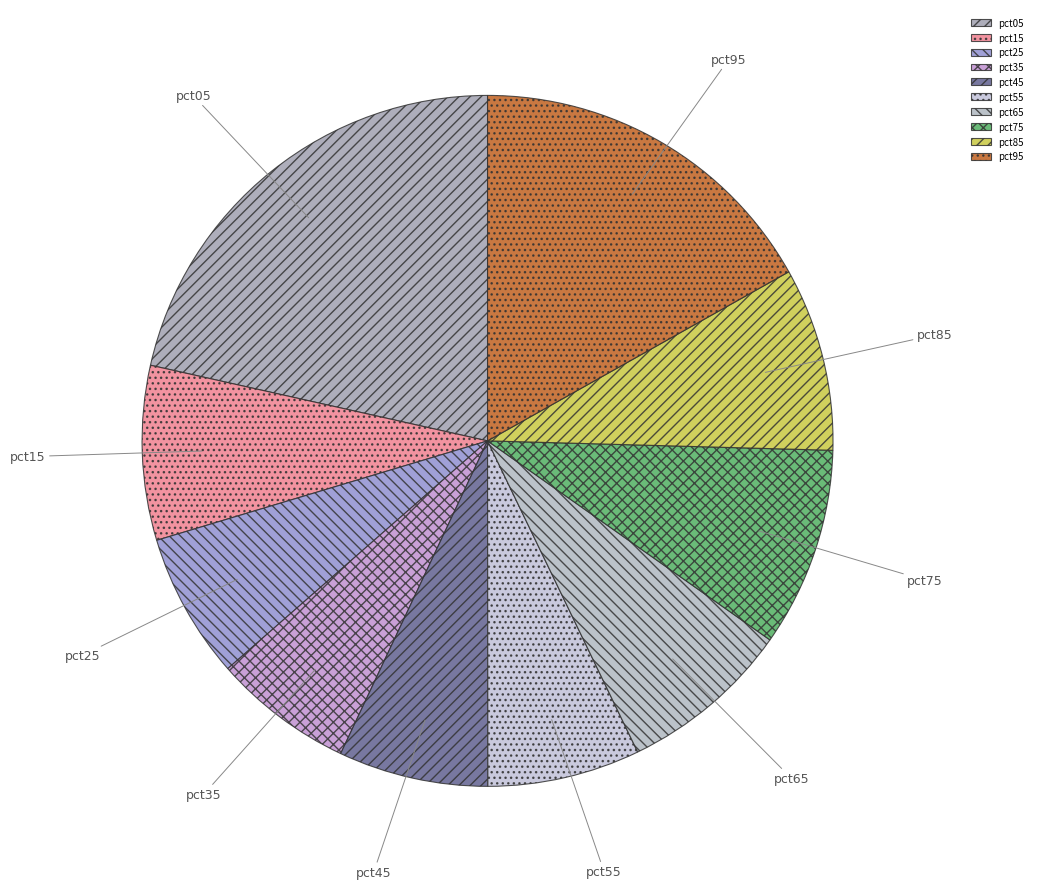

Is the sum of pct45 and pct05 greater than half?

No